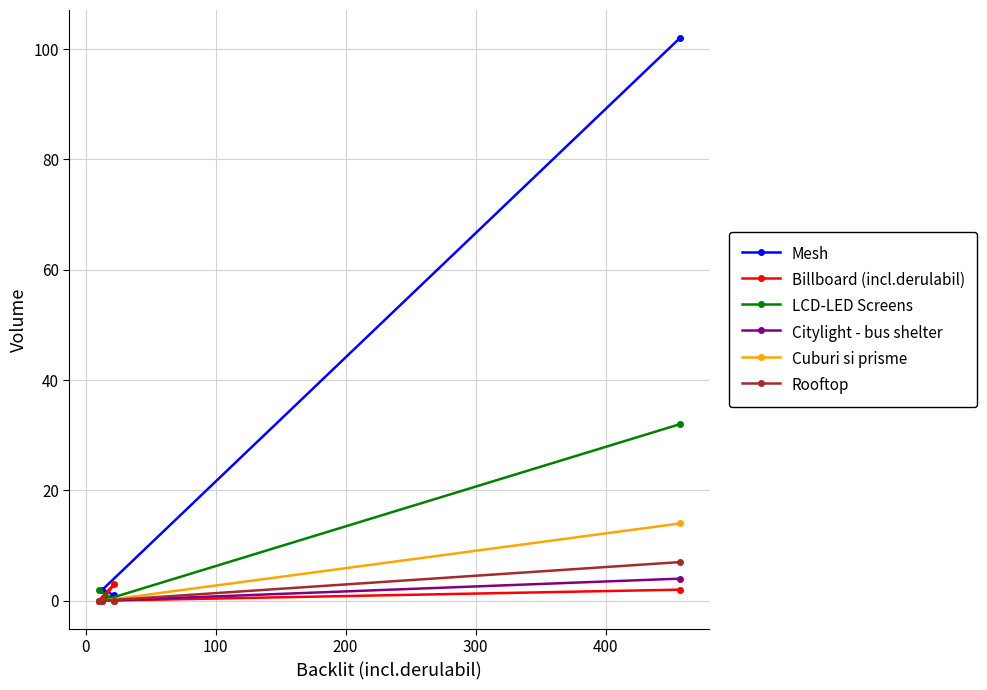

Which series has the largest range (max minus min)?

Mesh